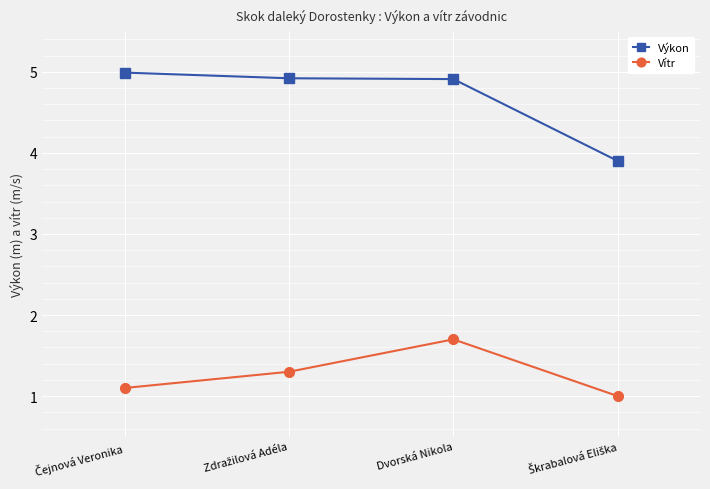

How many distinct data groups are displayed?

2